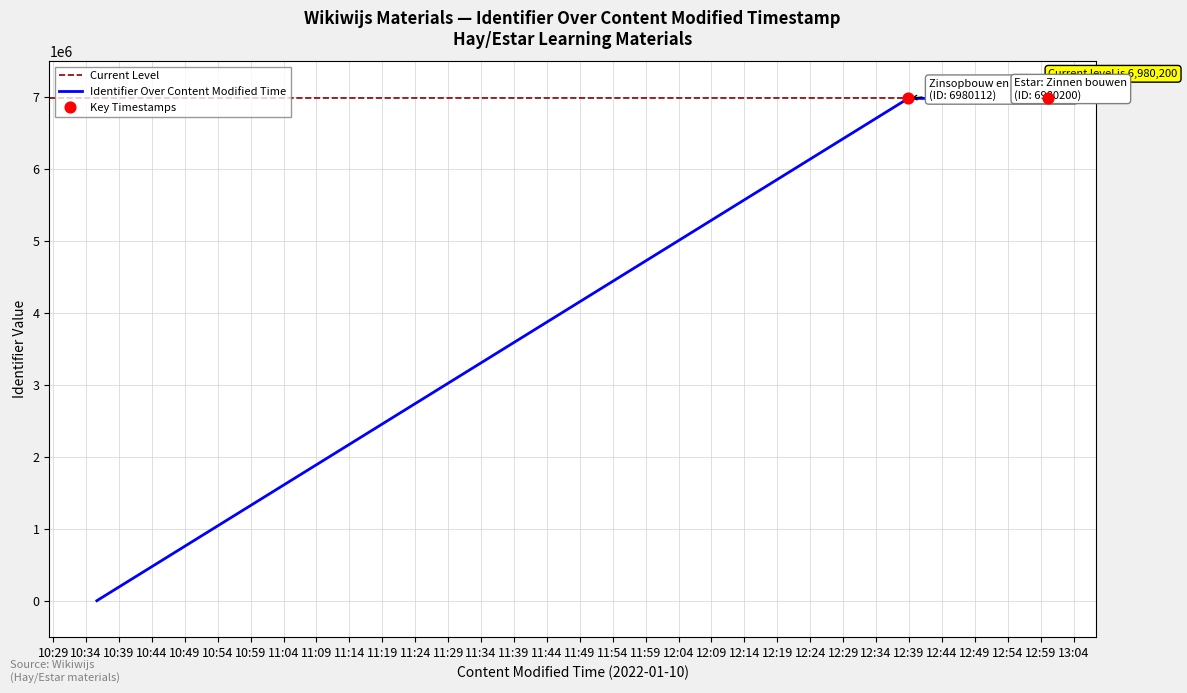

Between 2022-01-10 10:35:39 and 2022-01-10 12:38:53, which is larger?

2022-01-10 12:38:53